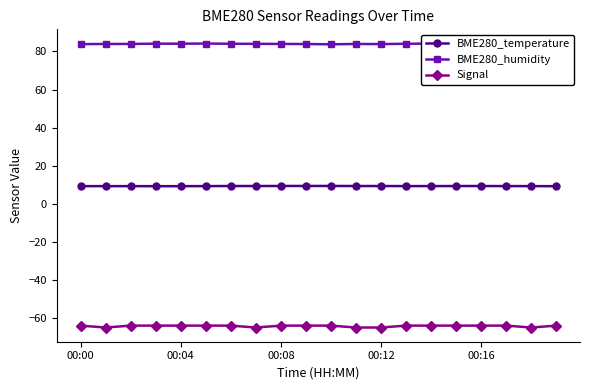

In BME280_humidity, how many points are lower than both neighbors (excluding endpoints)?

4